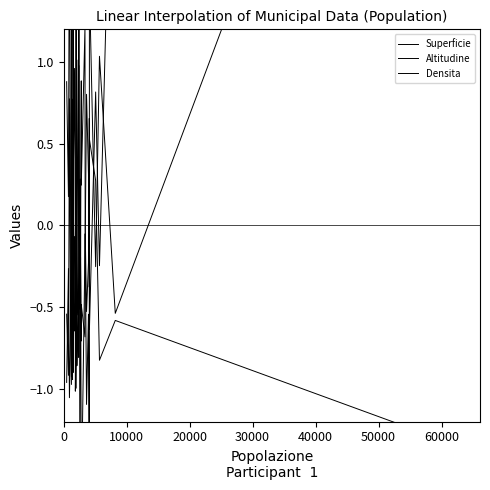

In Superficie, how many points are lower than both neighbors (excluding endpoints)?

13